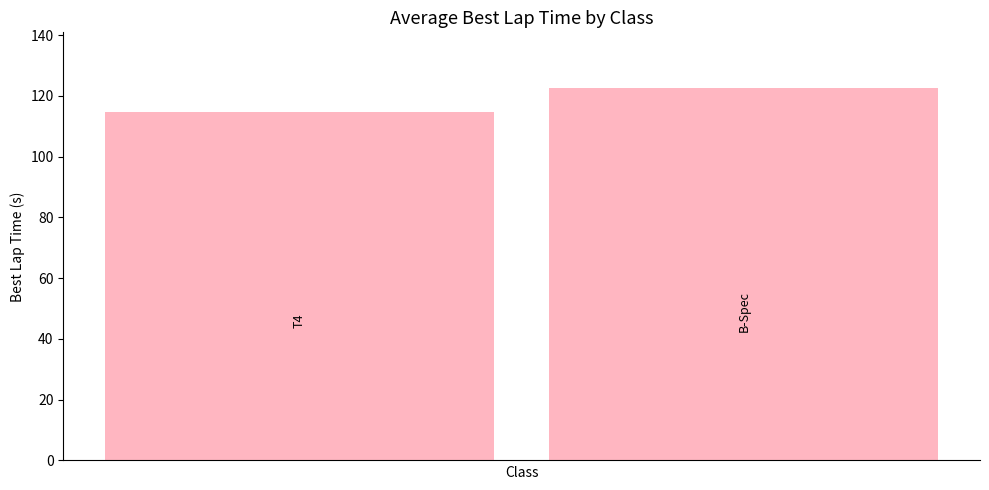

Count the number of data series in this chart.

1